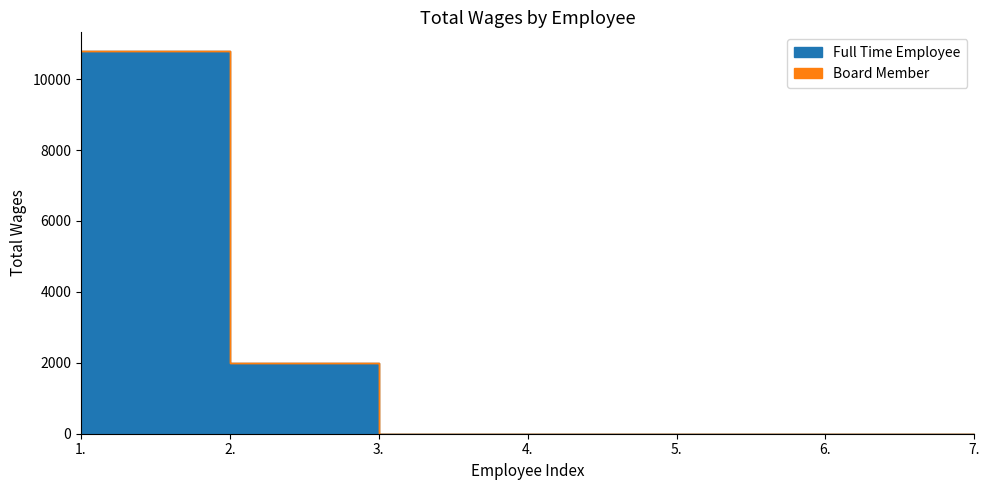

The Full Time Employee series shows 10780 at 1.. True or false?

True